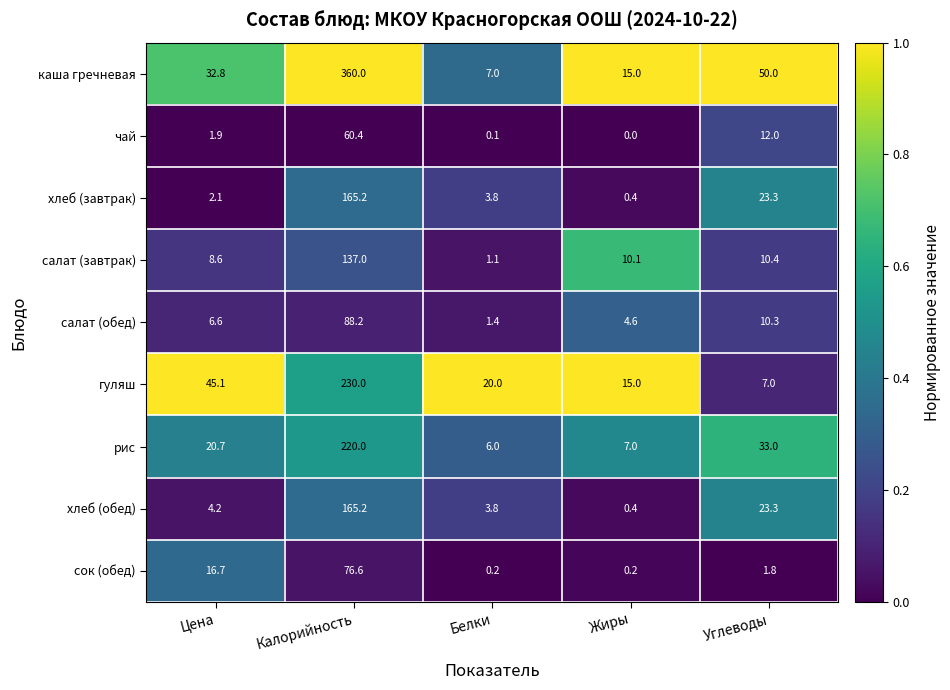

Which series changed the most between Белки and Жиры?

салат (завтрак)